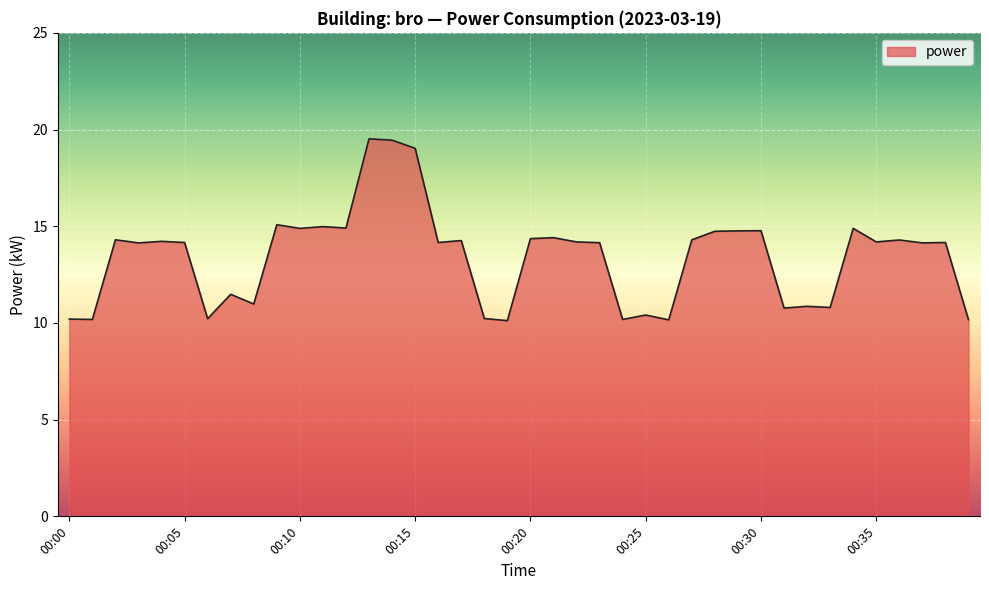

What is the greatest value displayed?

19.5